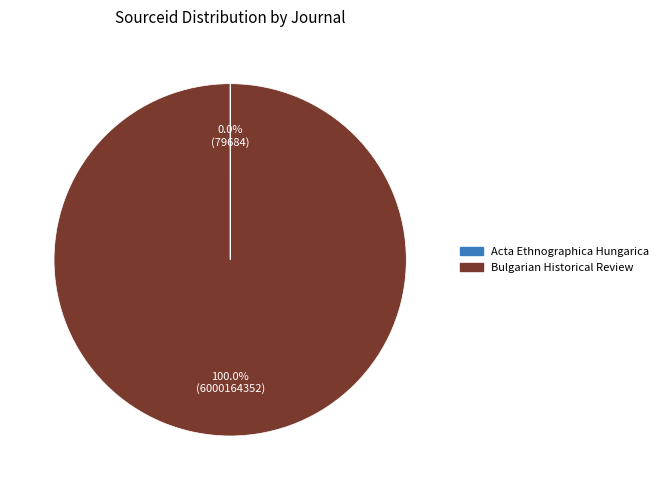

What is the largest slice in the pie chart?

Bulgarian Historical Review